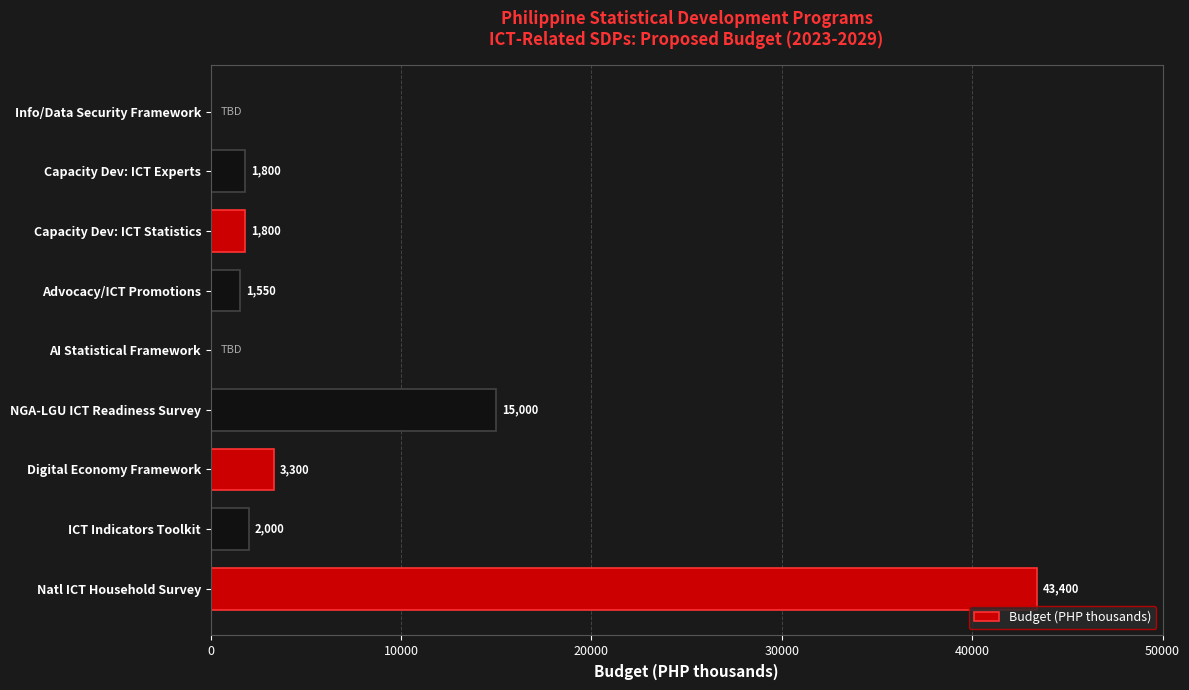

Reading bottom to top, what are all the values shown in this chart?

Natl ICT Household Survey=43400	ICT Indicators Toolkit=2000	Digital Economy Framework=3300	NGA-LGU ICT Readiness Survey=15000	AI Statistical Framework=0	Advocacy/ICT Promotions=1550	Capacity Dev: ICT Statistics=1800	Capacity Dev: ICT Experts=1800	Info/Data Security Framework=0